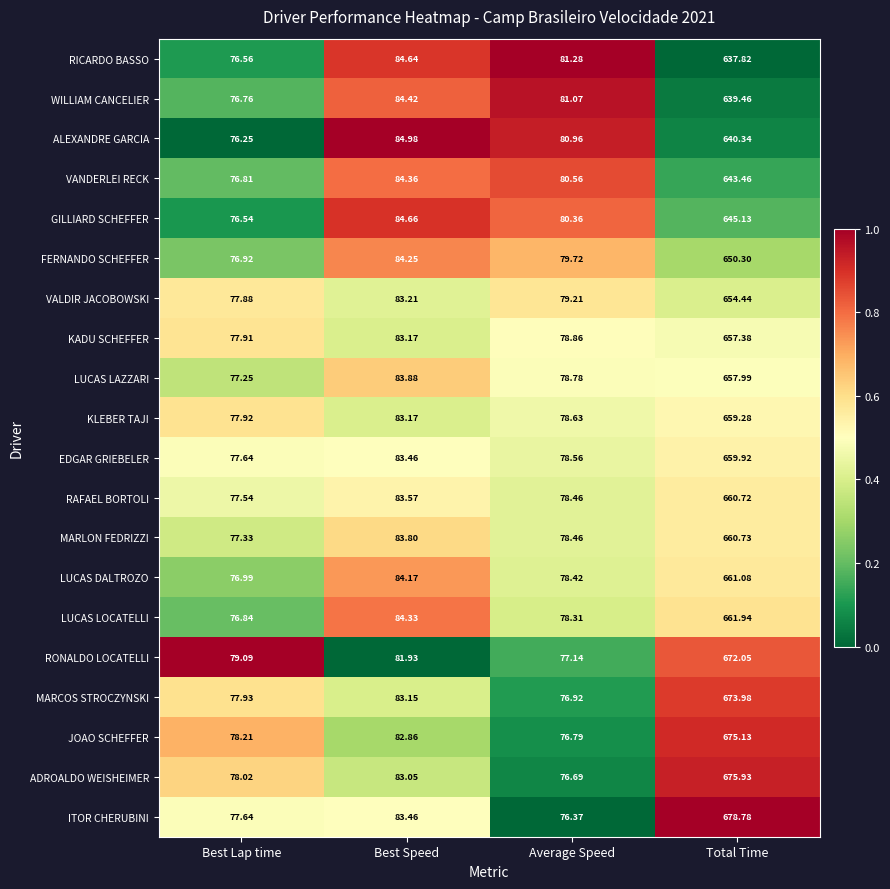

Where is LUCAS LOCATELLI nearest to the value 369?

Best Speed